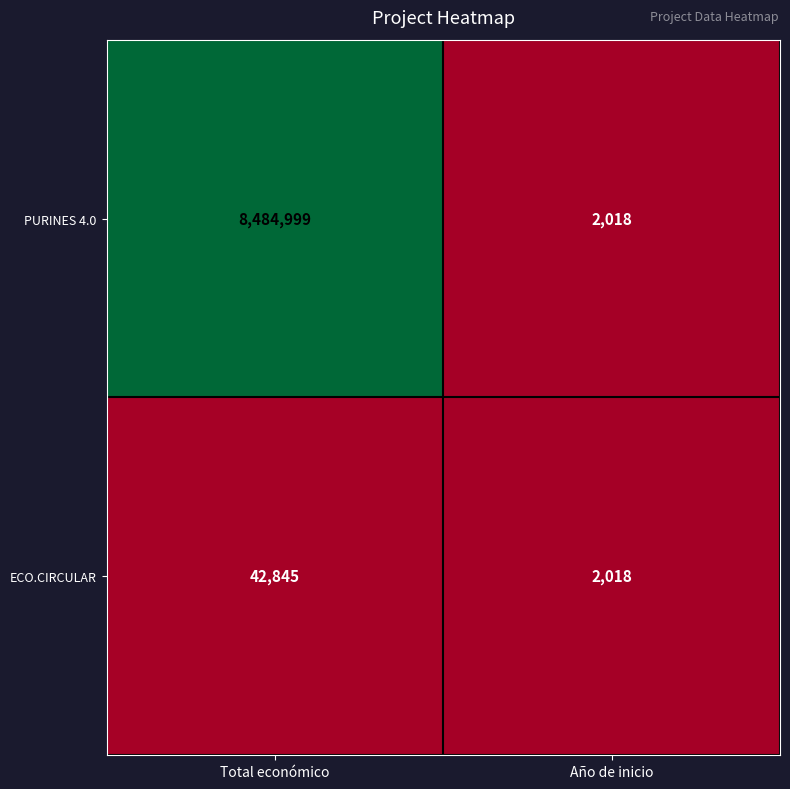

Which series has the largest total across all categories?

PURINES 4.0